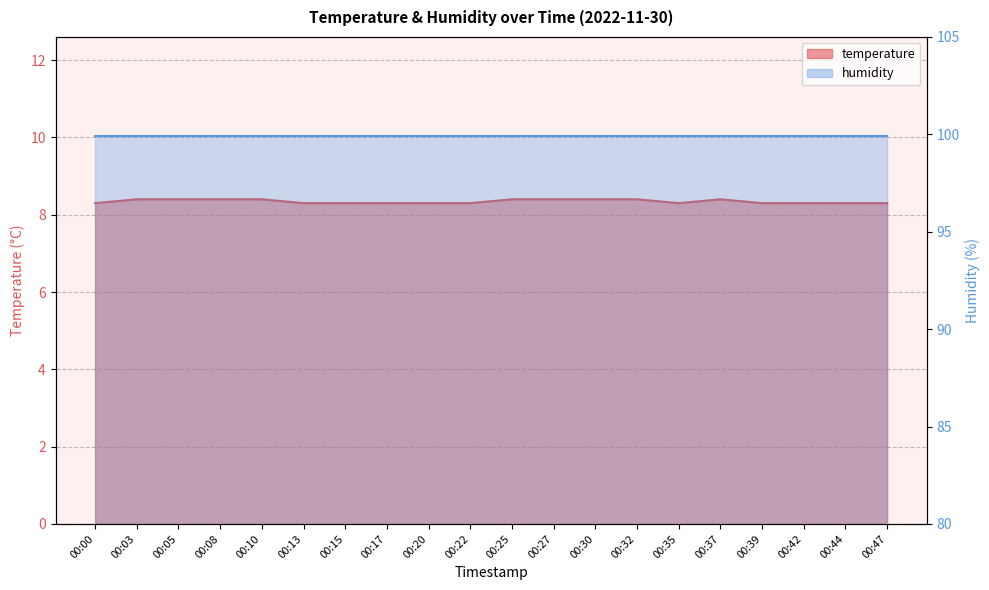

Rank the categories by value from lowest to highest.

00:00, 00:13, 00:15, 00:17, 00:20, 00:22, 00:35, 00:39, 00:42, 00:44, 00:47, 00:03, 00:05, 00:08, 00:10, 00:25, 00:27, 00:30, 00:32, 00:37